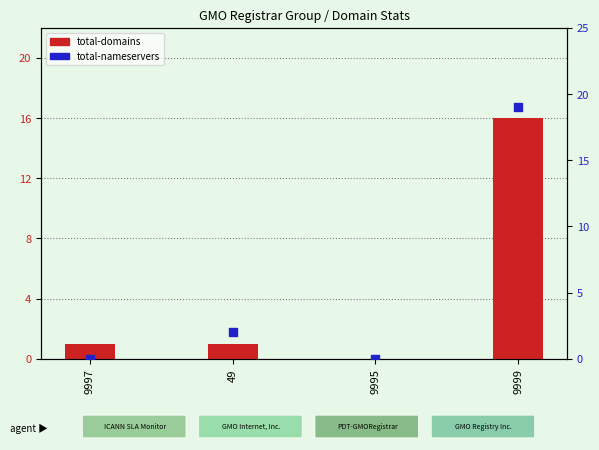

At which category is the sum across all series the highest?

9999